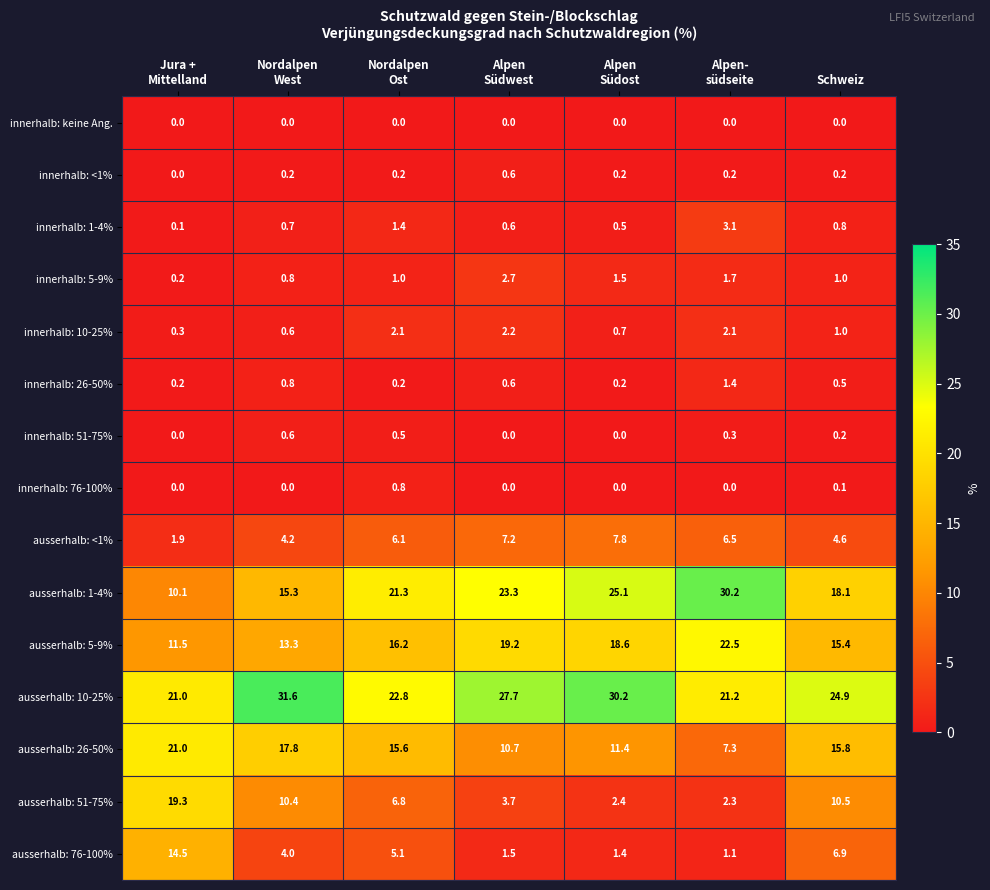

What is the sum of all innerhalb: 5-9% values?

8.9